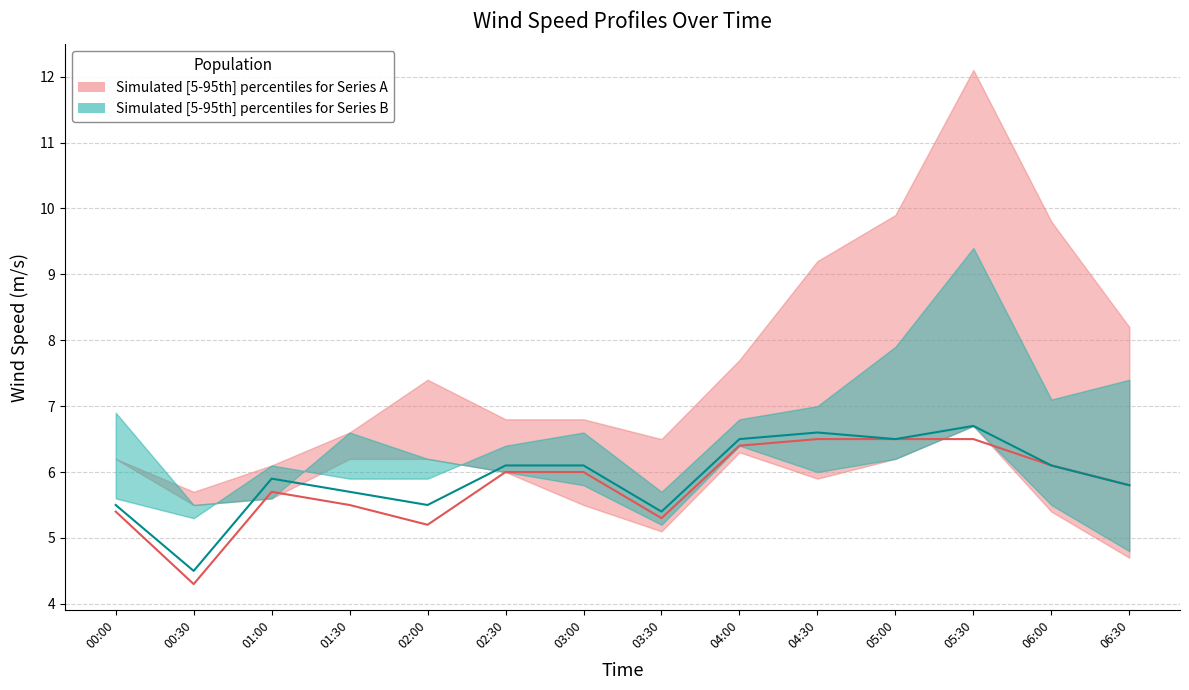

True or false: col_60 median (Series A) and col_61 median (Series B) cross at least once.

False